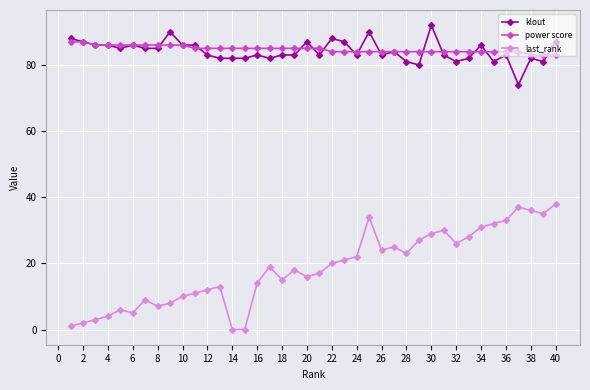

What is the lowest value of the klout series?

74